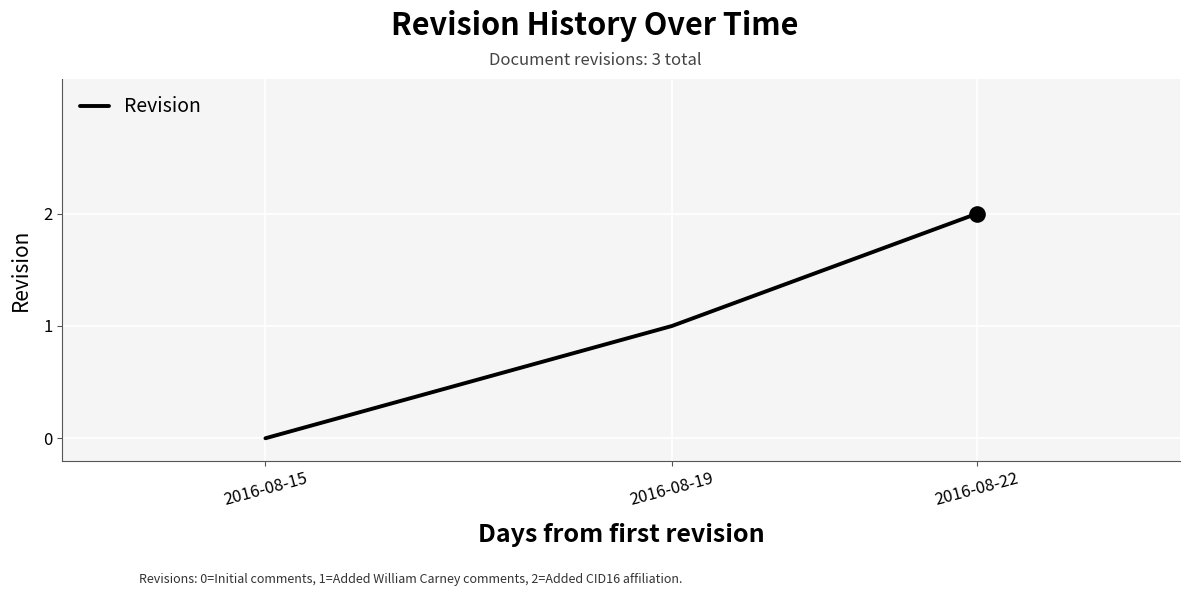

What is the change in value from 2016-08-15 to 2016-08-19?

+1